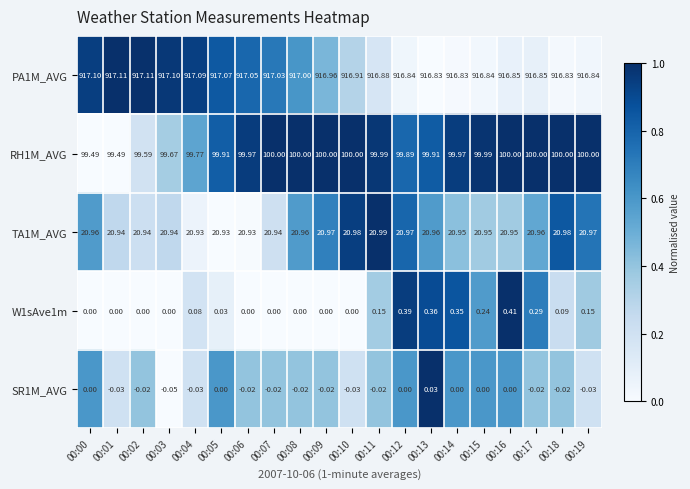

Reading right to left, list all the values displayed in this chart.

PA1M_AVG: 00:19=916.8	00:18=916.8	00:17=916.9	00:16=916.9	00:15=916.8	00:14=916.8	00:13=916.8	00:12=916.8	00:11=916.9	00:10=916.9	00:09=917.0	00:08=917.0	00:07=917.0	00:06=917.0	00:05=917.1	00:04=917.1	00:03=917.1	00:02=917.1	00:01=917.1	00:00=917.1
RH1M_AVG: 00:19=100.0	00:18=100.0	00:17=100.0	00:16=100.0	00:15=100.0	00:14=100.0	00:13=99.9	00:12=99.9	00:11=100.0	00:10=100.0	00:09=100.0	00:08=100.0	00:07=100.0	00:06=100.0	00:05=99.9	00:04=99.8	00:03=99.7	00:02=99.6	00:01=99.5	00:00=99.5
TA1M_AVG: 00:19=21.0	00:18=21.0	00:17=21.0	00:16=20.9	00:15=20.9	00:14=20.9	00:13=21.0	00:12=21.0	00:11=21.0	00:10=21.0	00:09=21.0	00:08=21.0	00:07=20.9	00:06=20.9	00:05=20.9	00:04=20.9	00:03=20.9	00:02=20.9	00:01=20.9	00:00=21.0
W1sAve1m: 00:19=0.1	00:18=0.1	00:17=0.3	00:16=0.4	00:15=0.2	00:14=0.3	00:13=0.4	00:12=0.4	00:11=0.1	00:10=0.0	00:09=0.0	00:08=0.0	00:07=0.0	00:06=0.0	00:05=0.0	00:04=0.1	00:03=0.0	00:02=0.0	00:01=0.0	00:00=0.0
SR1M_AVG: 00:19=-0.0	00:18=-0.0	00:17=-0.0	00:16=0.0	00:15=0.0	00:14=0.0	00:13=0.0	00:12=0.0	00:11=-0.0	00:10=-0.0	00:09=-0.0	00:08=-0.0	00:07=-0.0	00:06=-0.0	00:05=0.0	00:04=-0.0	00:03=-0.1	00:02=-0.0	00:01=-0.0	00:00=0.0